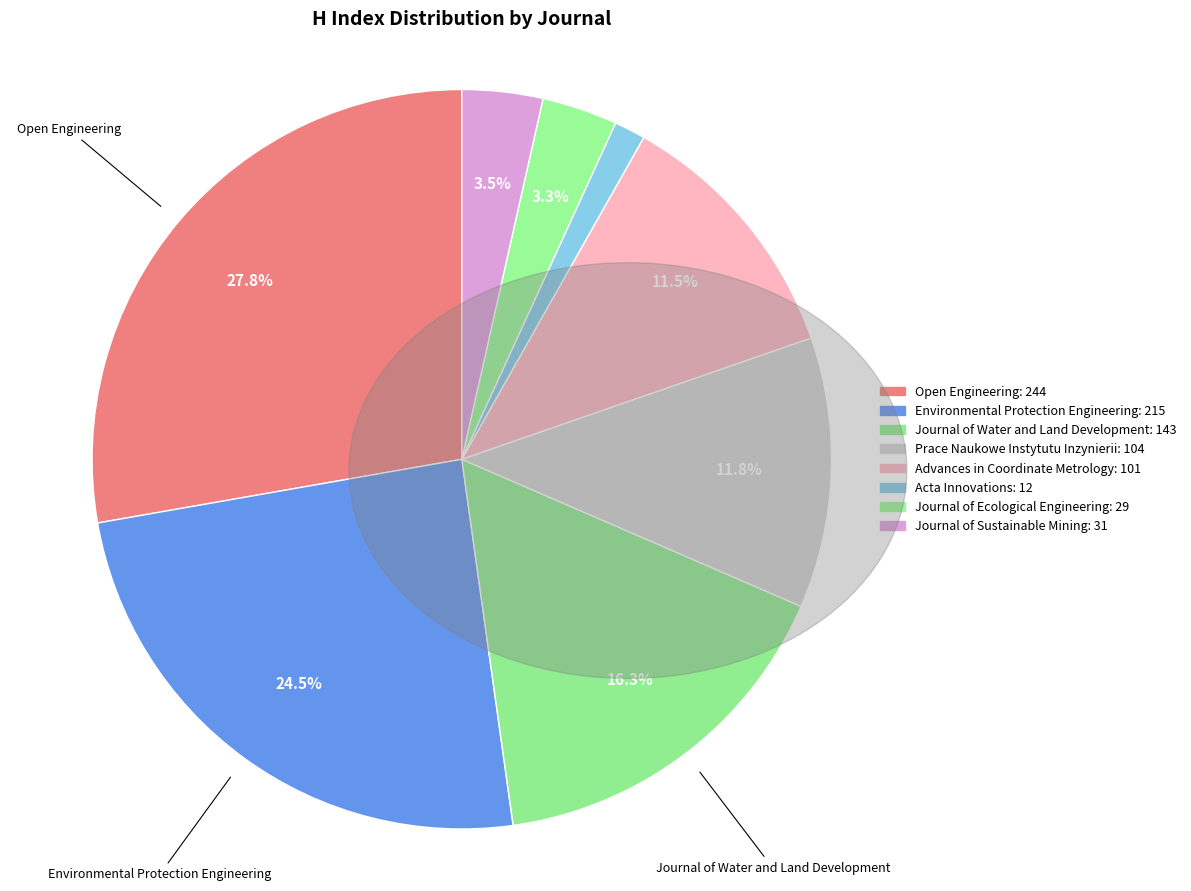

How many slices are in this pie chart?

8